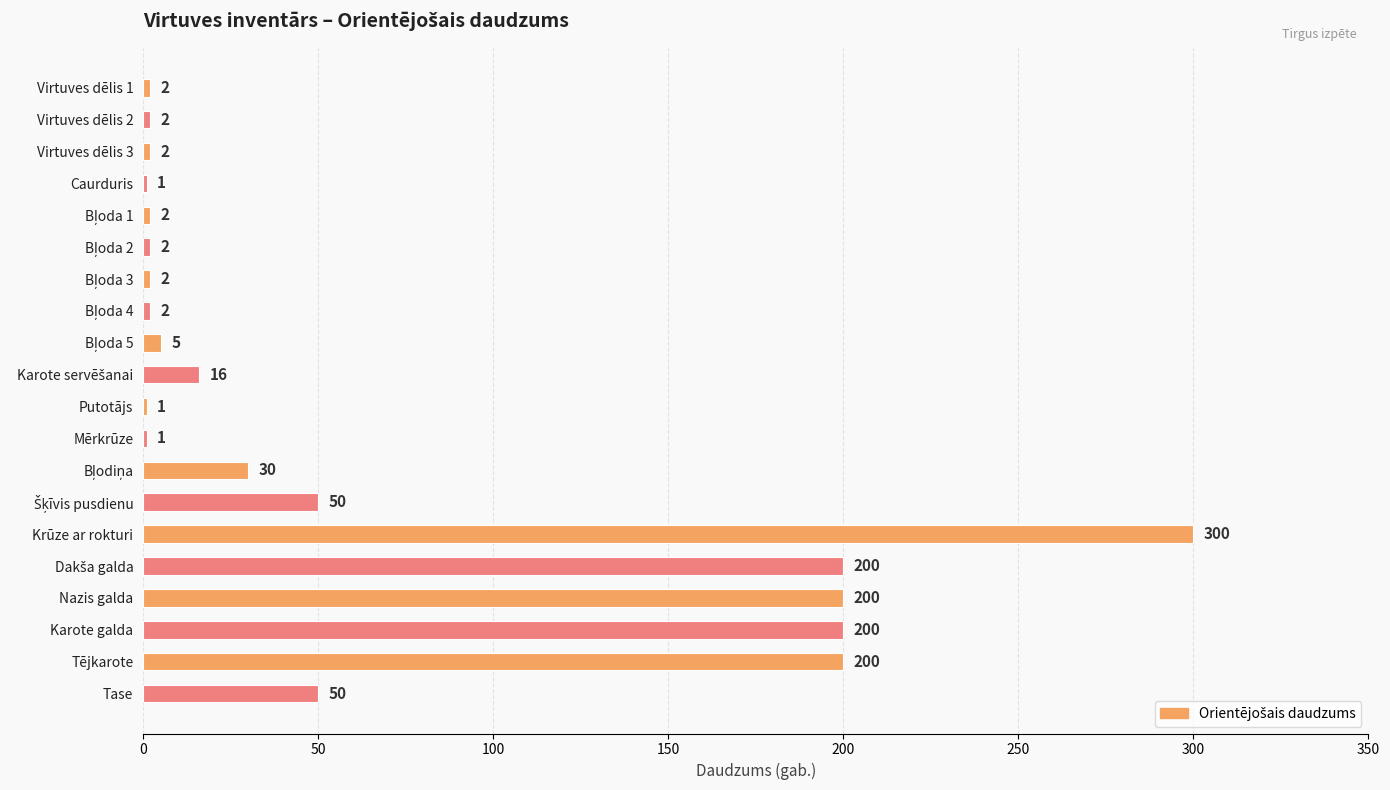

Which label corresponds to the largest value in the chart?

Krūze ar rokturi